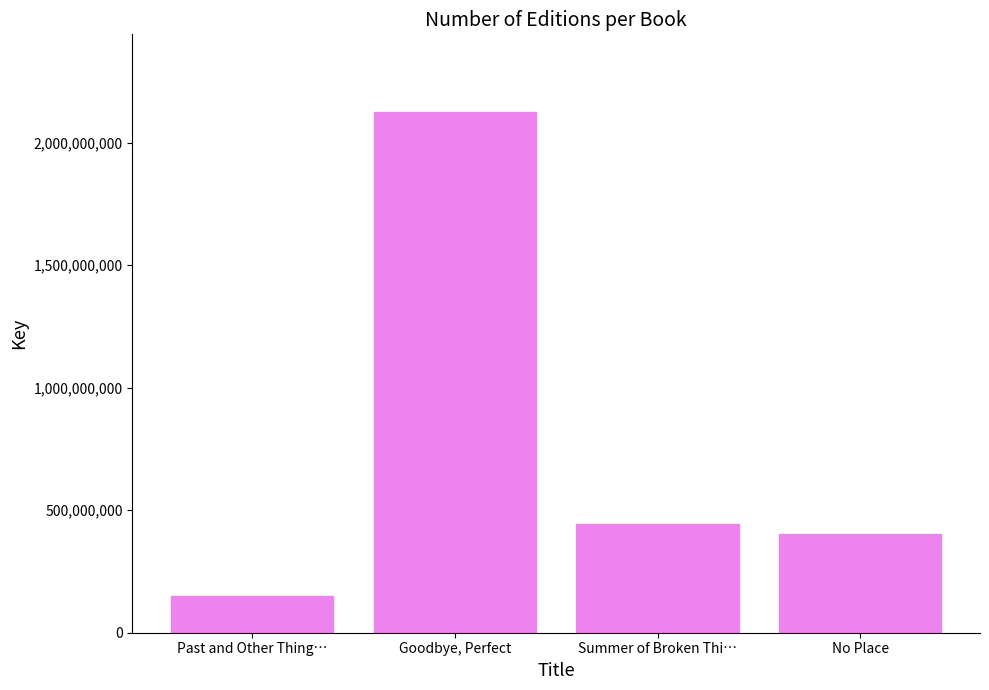

Reading left to right, list all the values displayed in this chart.

148931603	2123973923	444067171	402974350